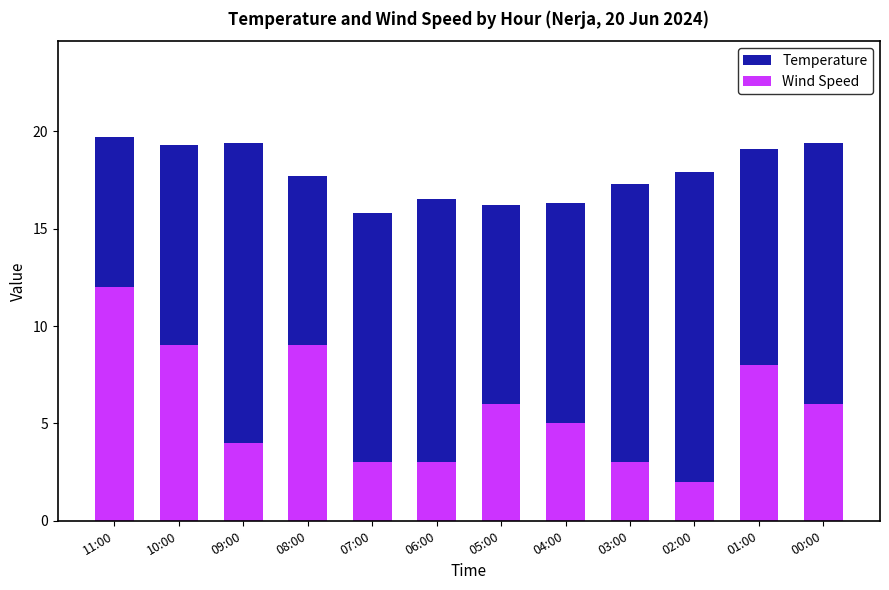

Reading right to left, transcribe all the data shown in this chart.

Temperature: 00:00=19.4	01:00=19.1	02:00=17.9	03:00=17.3	04:00=16.3	05:00=16.2	06:00=16.5	07:00=15.8	08:00=17.7	09:00=19.4	10:00=19.3	11:00=19.7
Wind Speed: 00:00=6.0	01:00=8.0	02:00=2.0	03:00=3.0	04:00=5.0	05:00=6.0	06:00=3.0	07:00=3.0	08:00=9.0	09:00=4.0	10:00=9.0	11:00=12.0